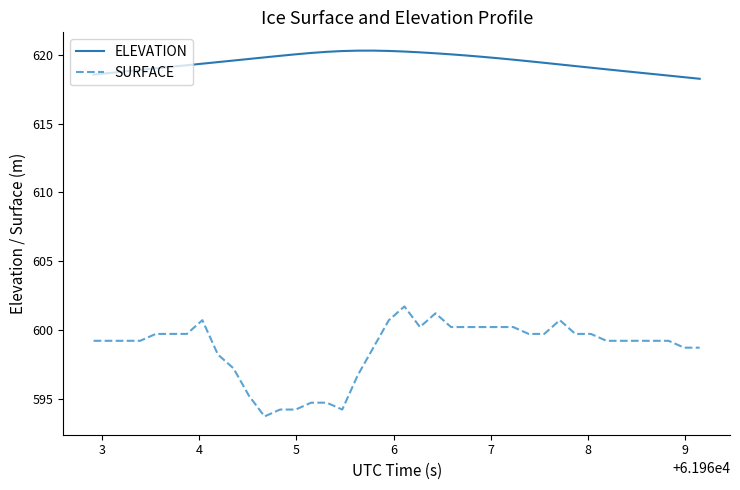

What is the sum of all SURFACE values?

23946.0